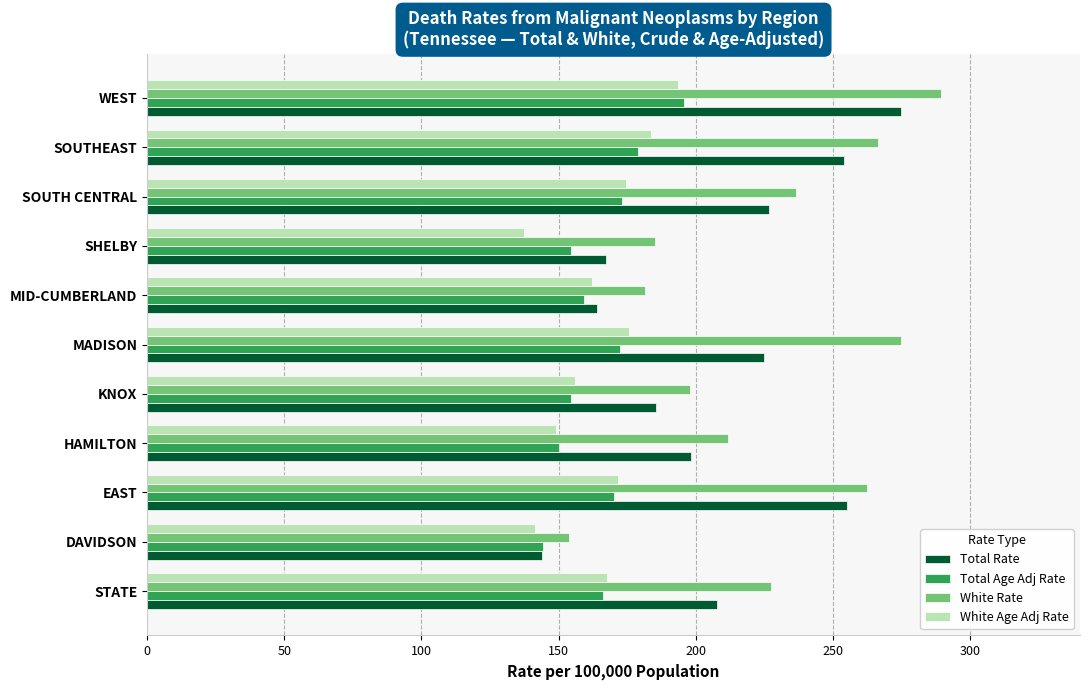

Which category has the lowest value in the Total Age Adj Rate series?

DAVIDSON